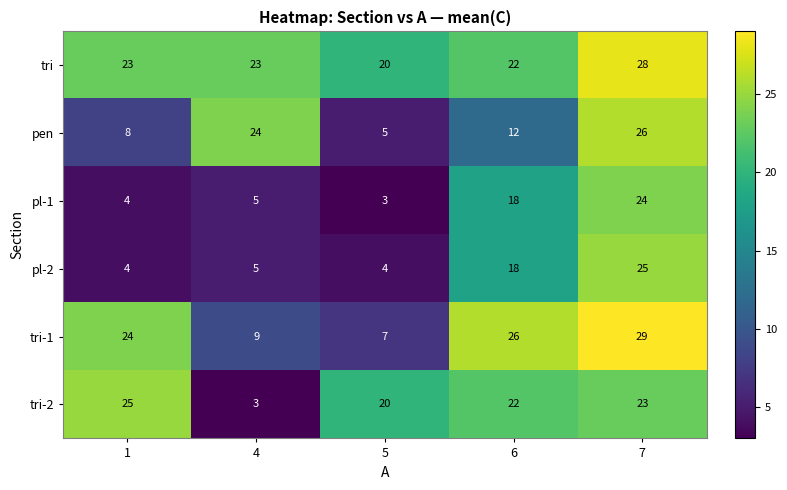

List the labels in order of tri-1 value, largest first.

7, 6, 1, 4, 5